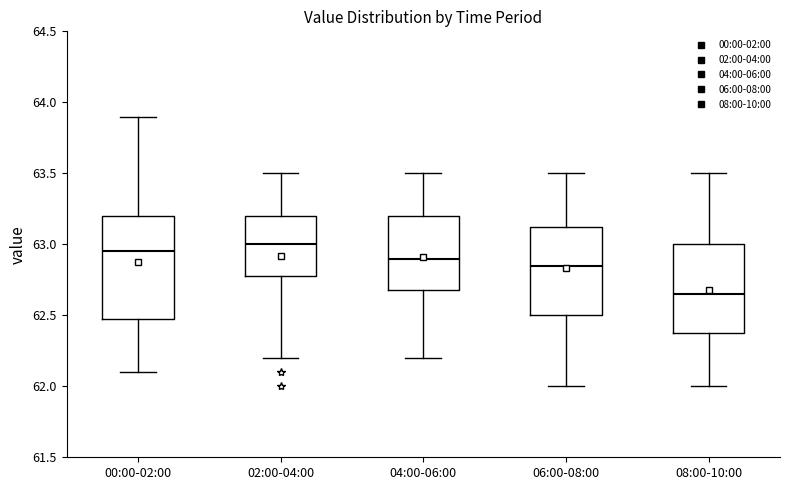

Where is the lower edge of the box for 04:00-06:00 on the y-axis? The values are not printed on the chart, so give them approximately, as read against the axis.

62.70